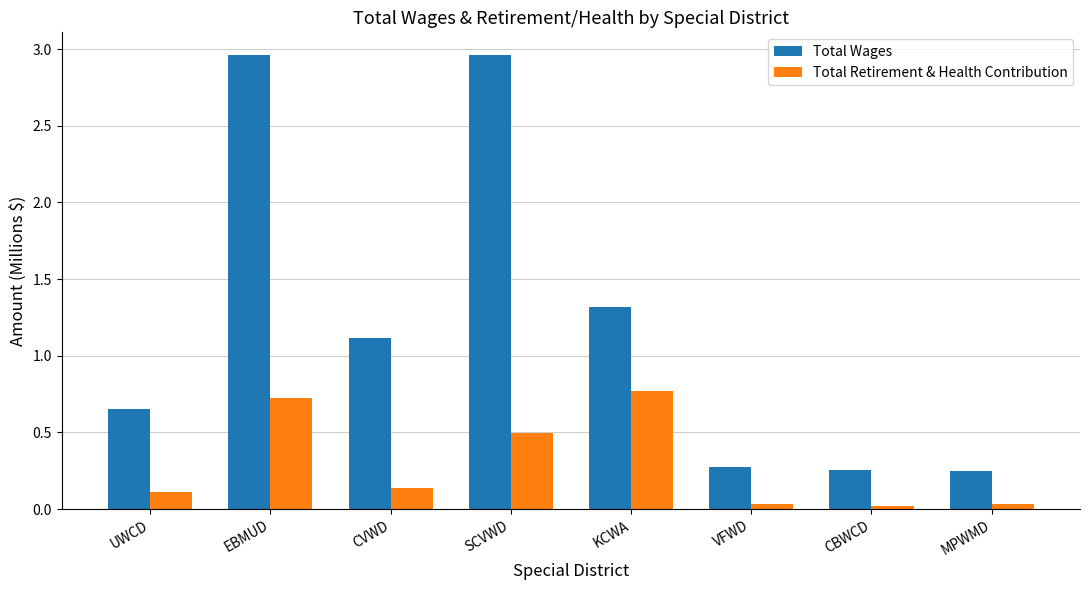

What is the average value of the Total Wages series?

1.2